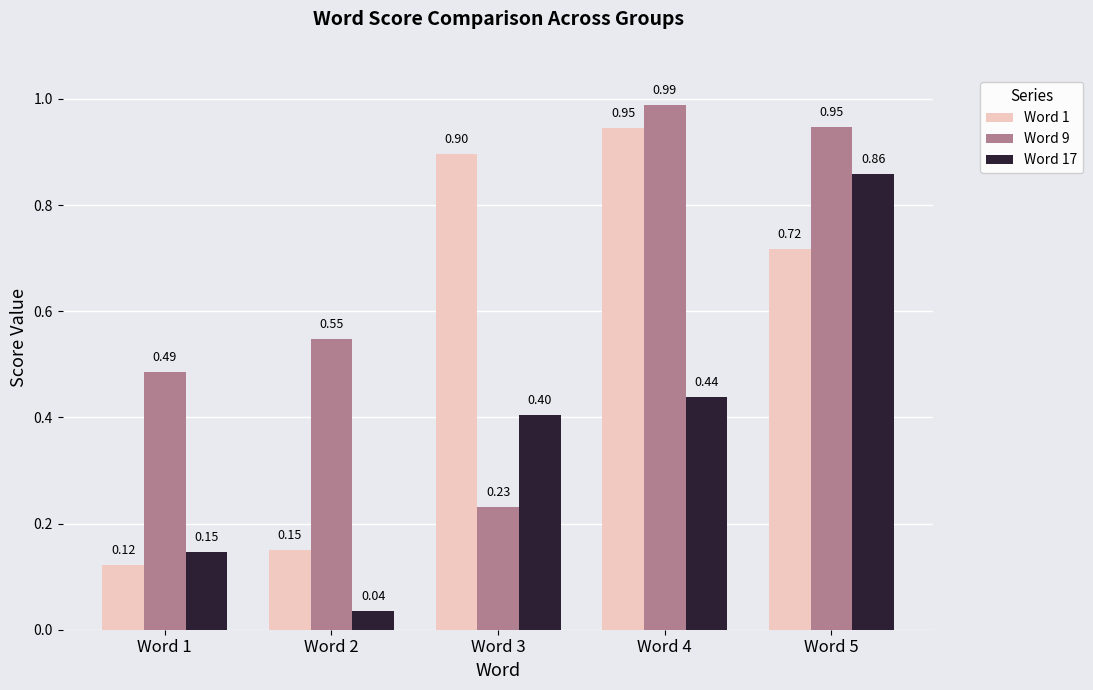

Rank the series at Word 5 from highest to lowest value.

Word 9, Word 17, Word 1